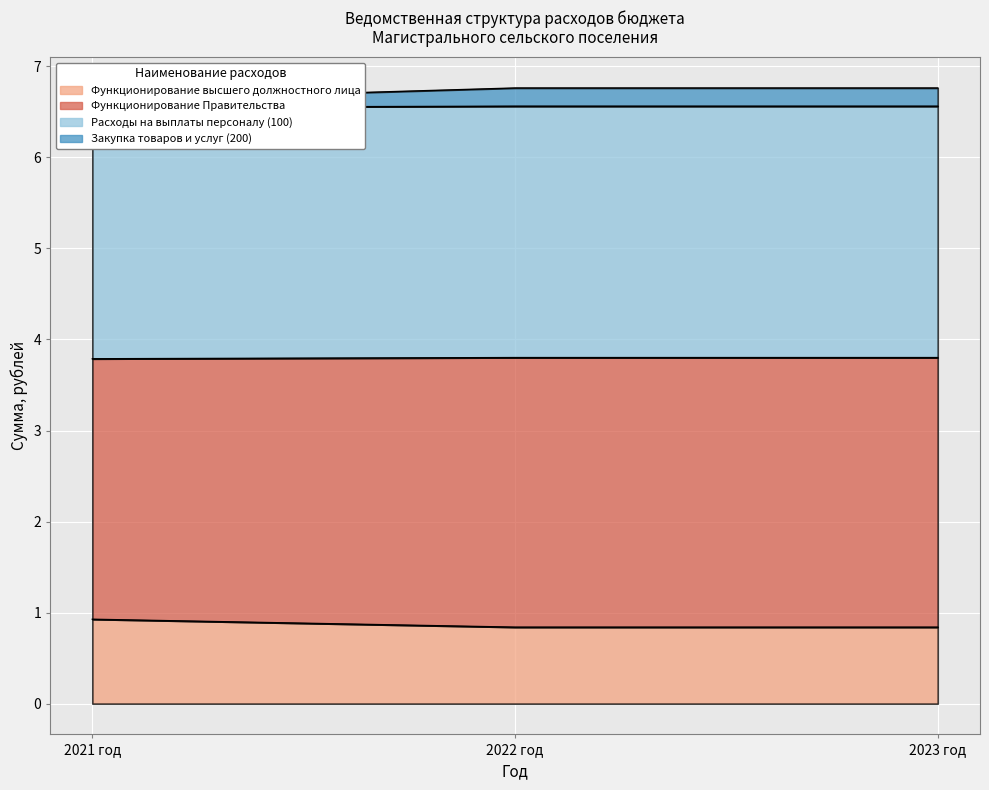

List the labels in order of Функционирование высшего должностного лица value, smallest first.

2022 год, 2023 год, 2021 год